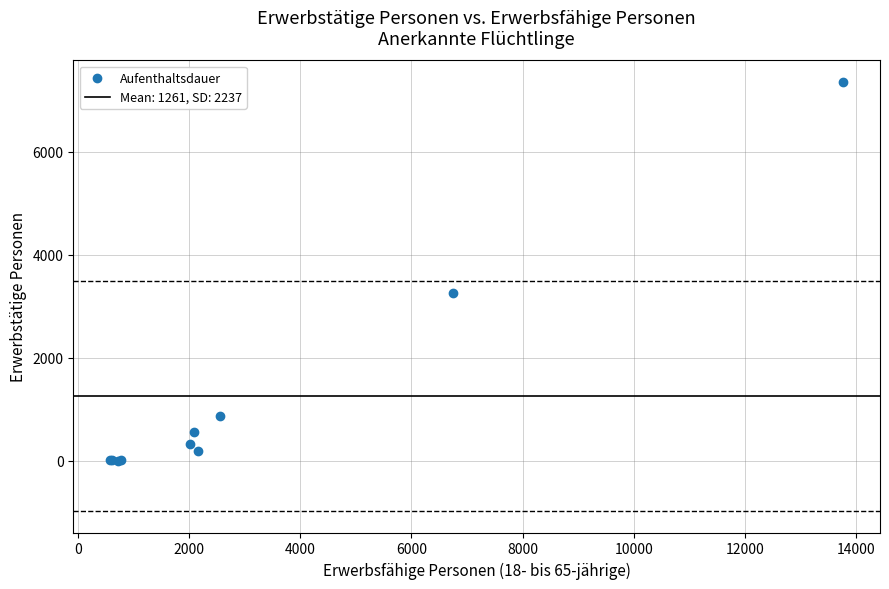

What Y value in the scatter plot is closest to 3680?

3253